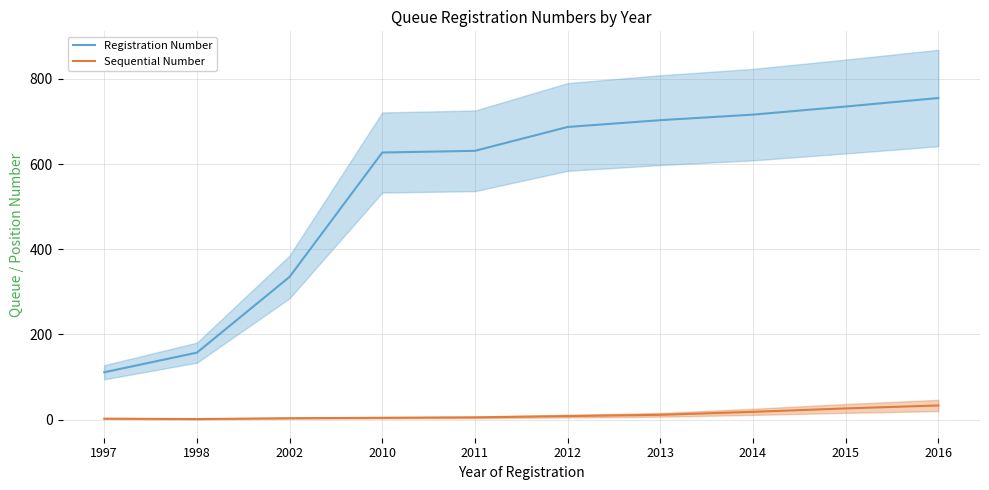

Does the chart display data point markers on the line(s)?

No